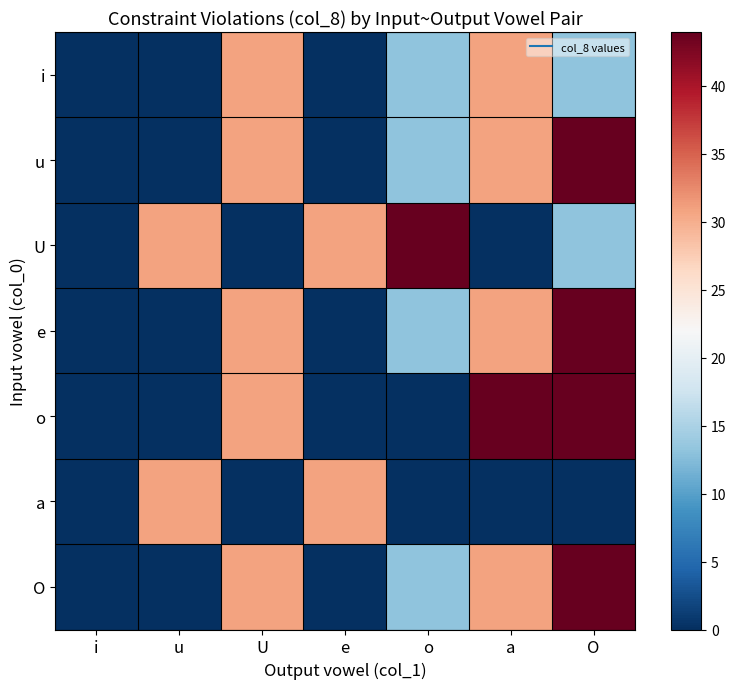

Rank the series at e from lowest to highest value.

i, u, e, o, O, U, a